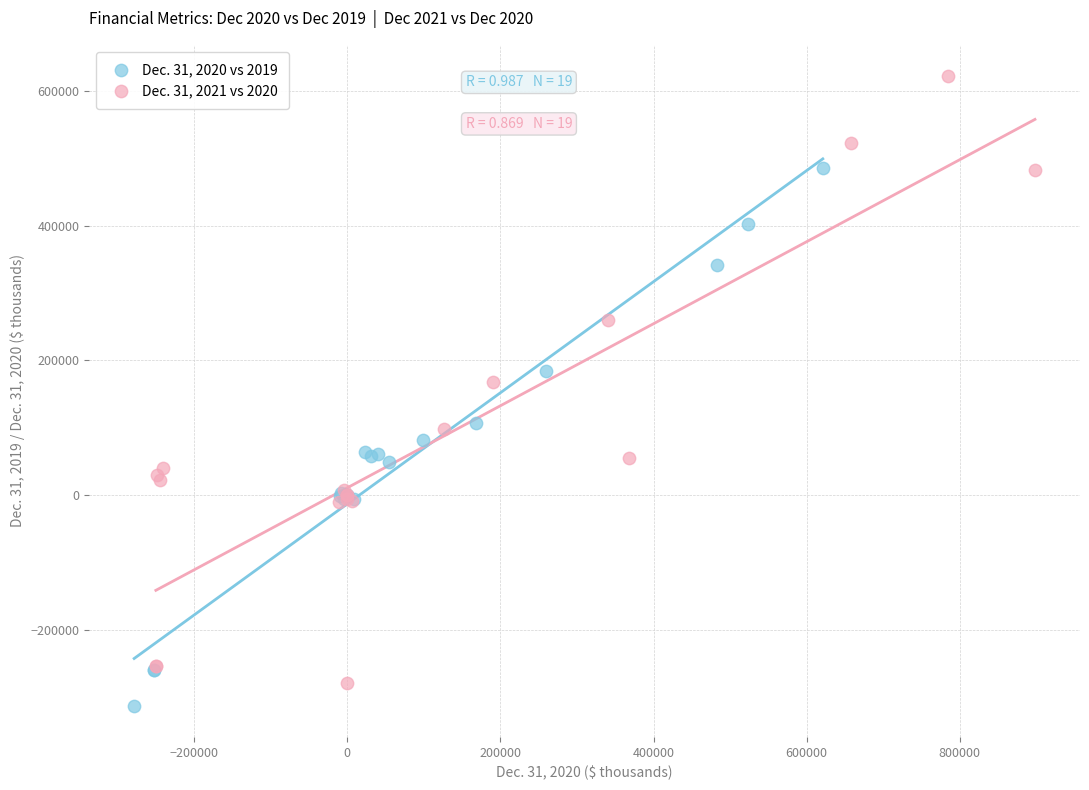

Which series has the widest spread of Y values?

Dec. 31, 2021 vs 2020